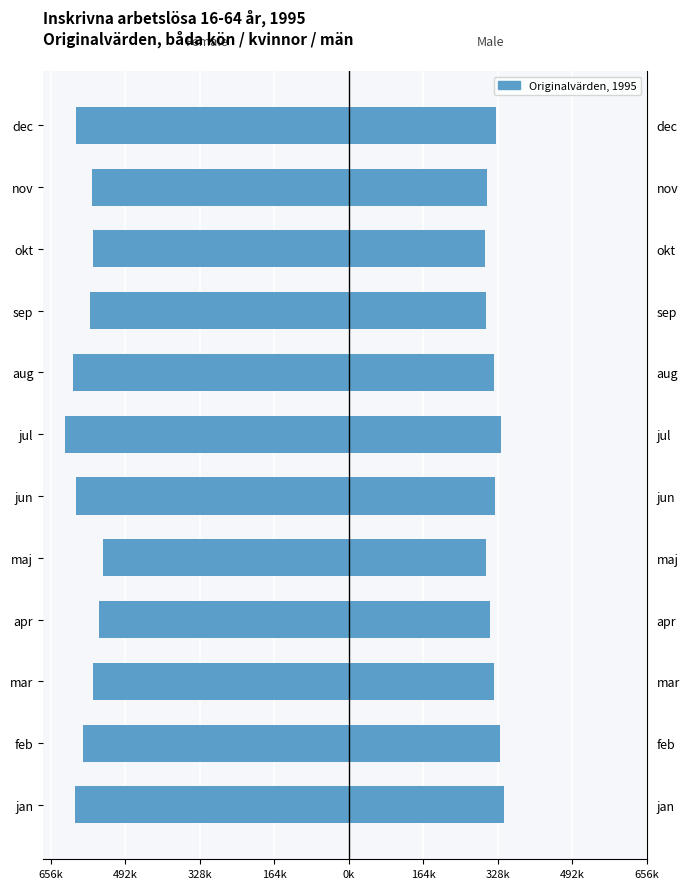

Is it true that Women (Originalvärden) equals -601002 at jun?

True